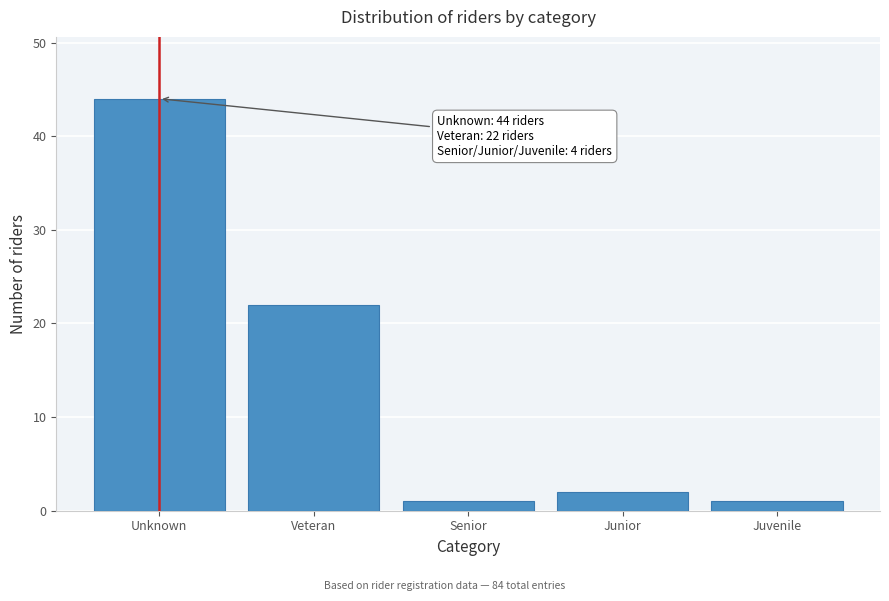

Reading left to right, list all the values displayed in this chart.

Unknown=44	Veteran=22	Senior=1	Junior=2	Juvenile=1